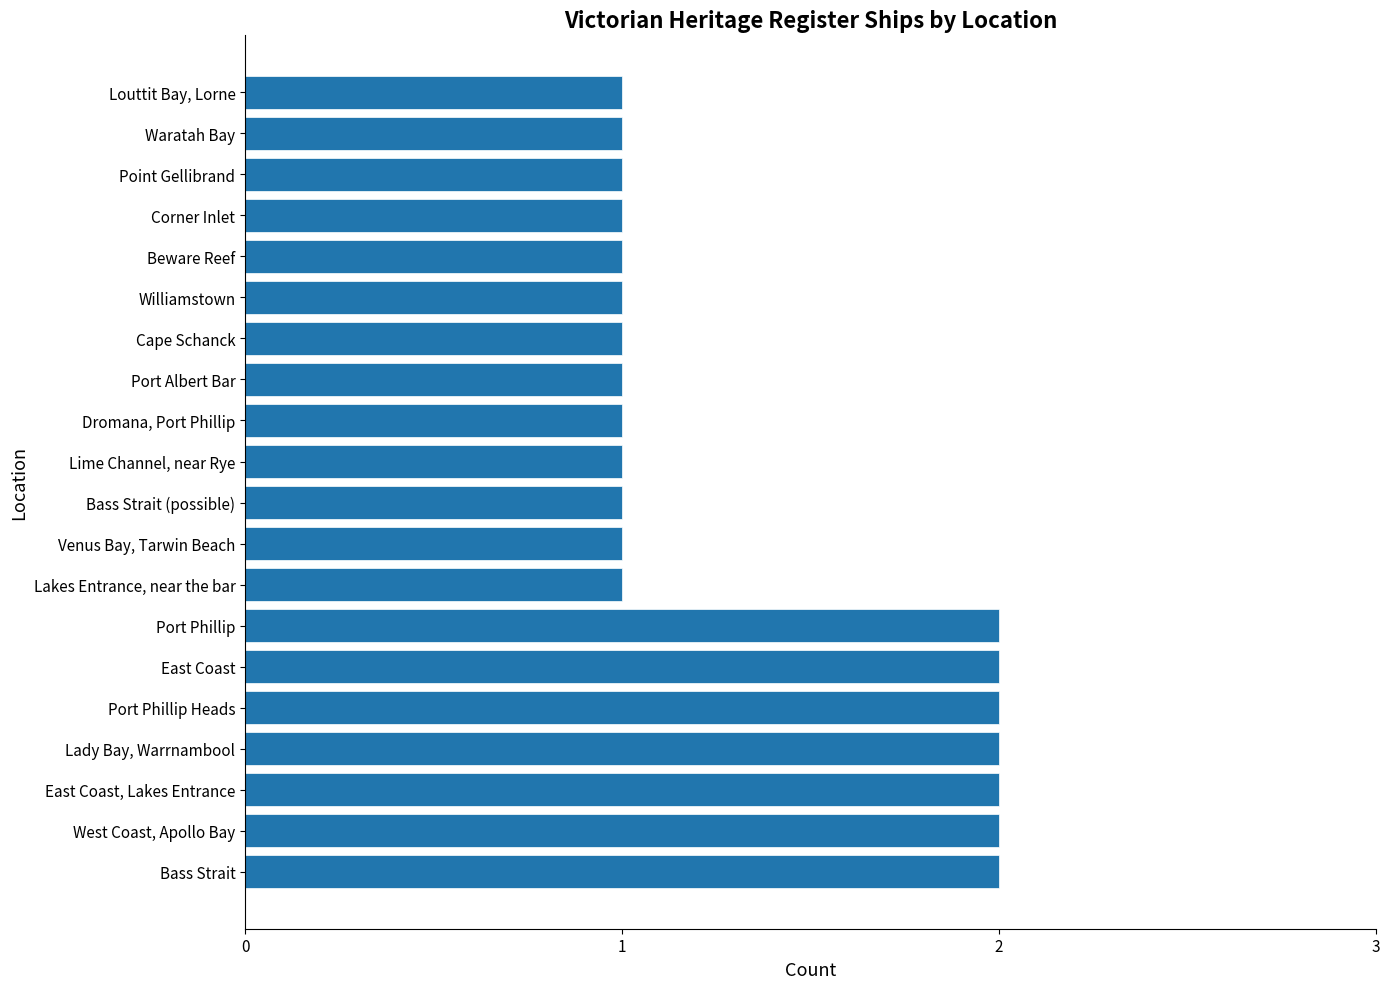

The chart shows a value of 1 at Williamstown. True or false?

True